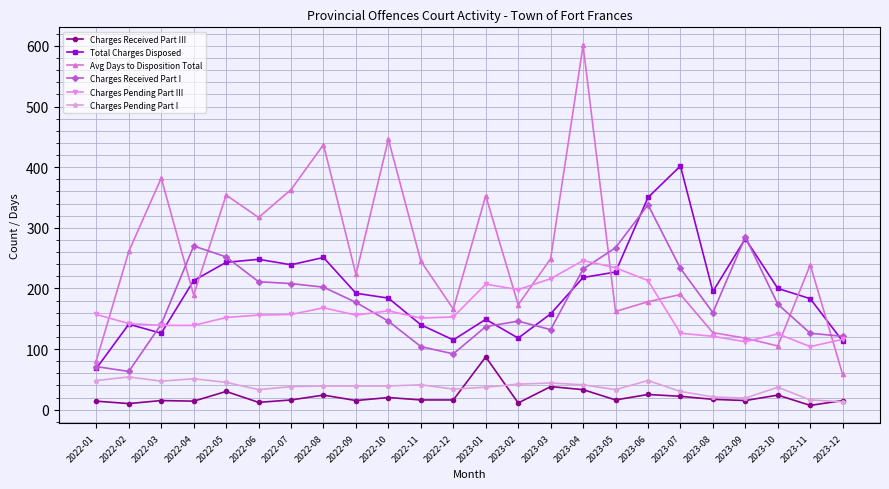

How many intersections are there between Avg Days to Disposition Total and Charges Received Part I?

5